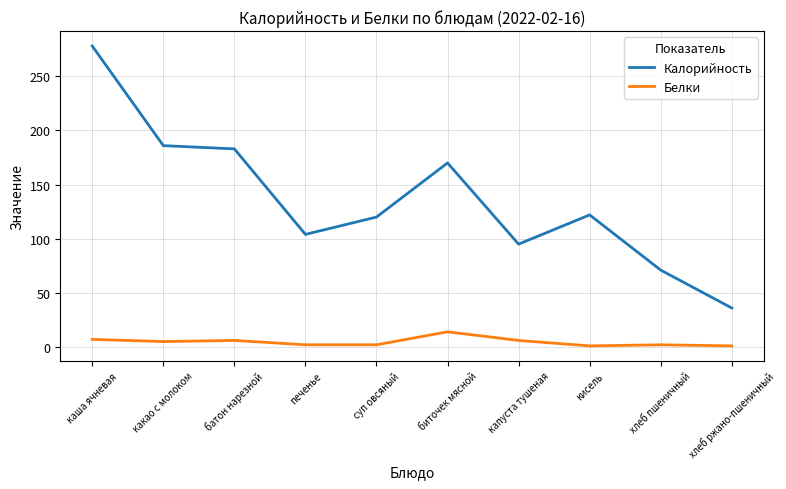

List the series in order of their overall mean, lowest first.

Белки, Калорийность